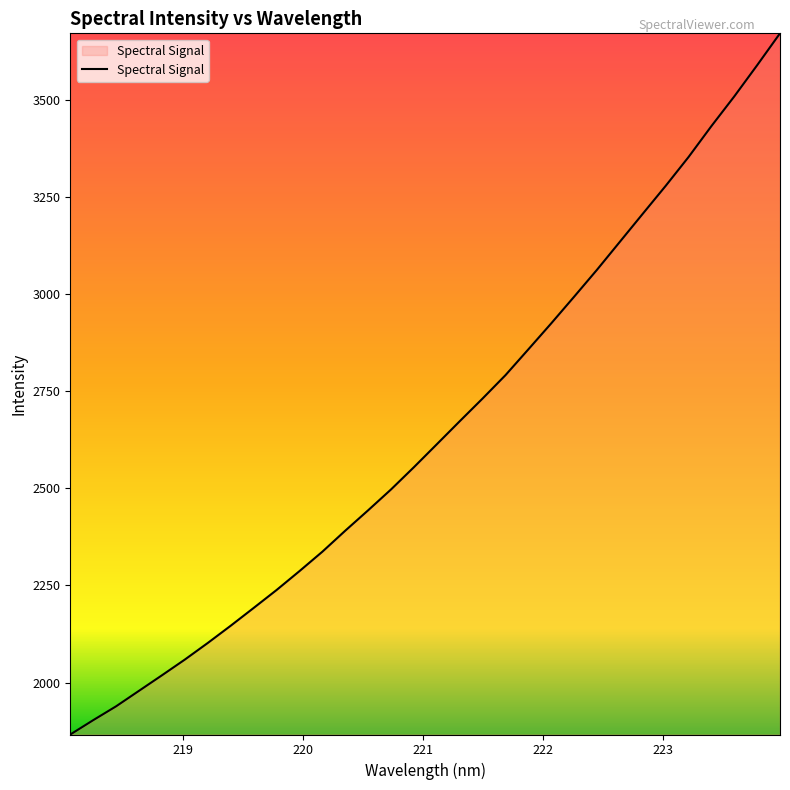

How many lines are shown in the chart?

1